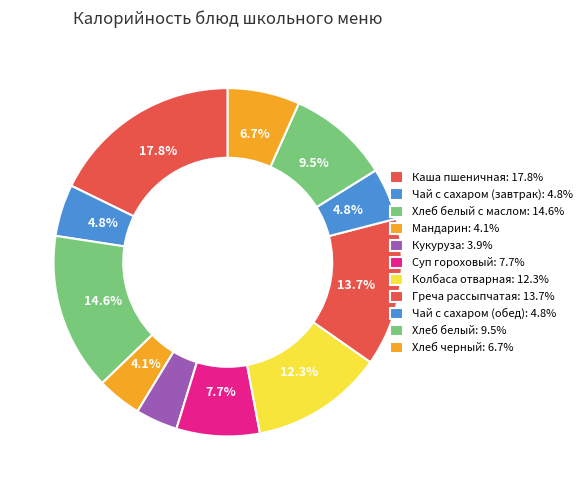

Count the number of slices in the pie.

11